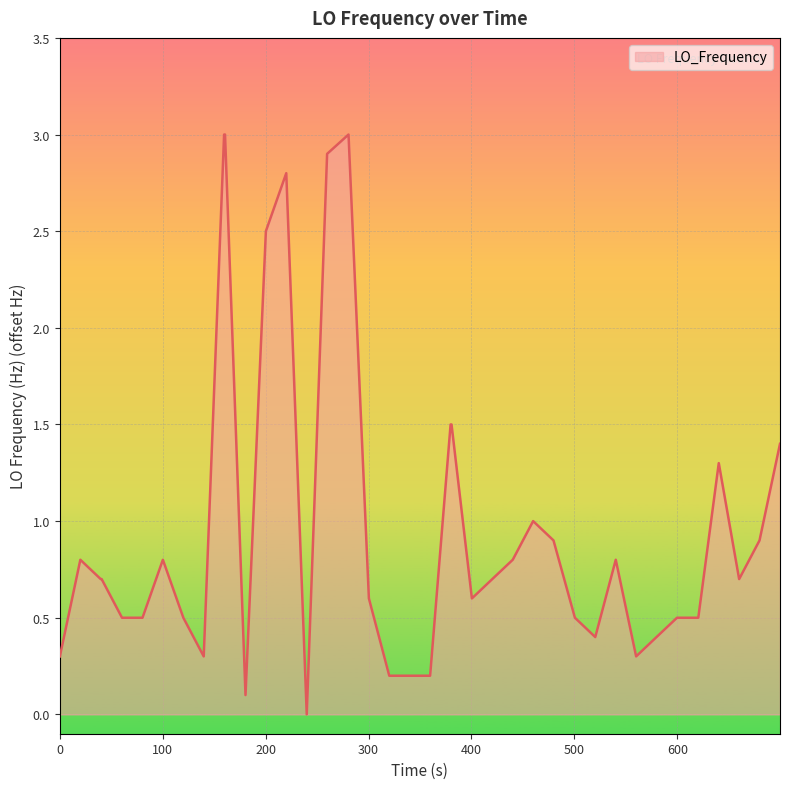

What is the maximum value shown in the chart?

3.0